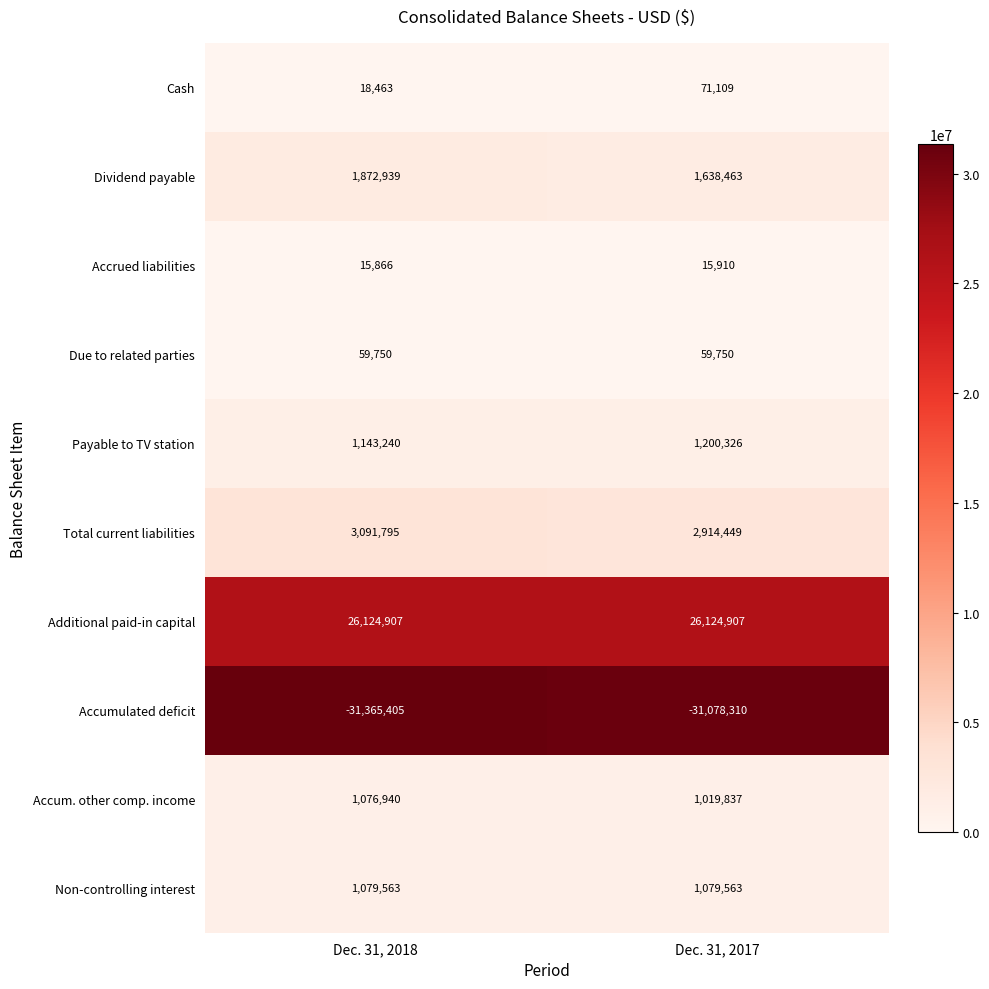

What is the difference between the Accumulated deficit values at Dec. 31, 2018 and Dec. 31, 2017?

287095